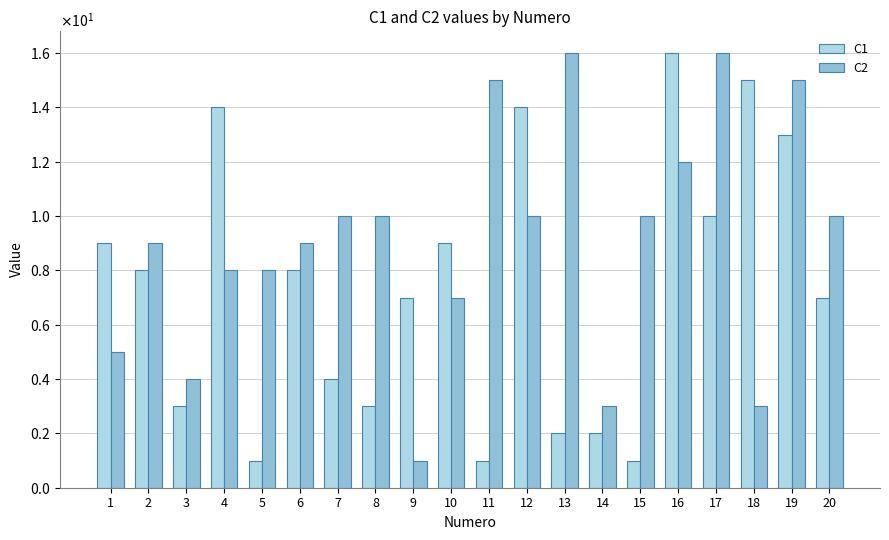

What is the difference between the highest and lowest values at 3?

1